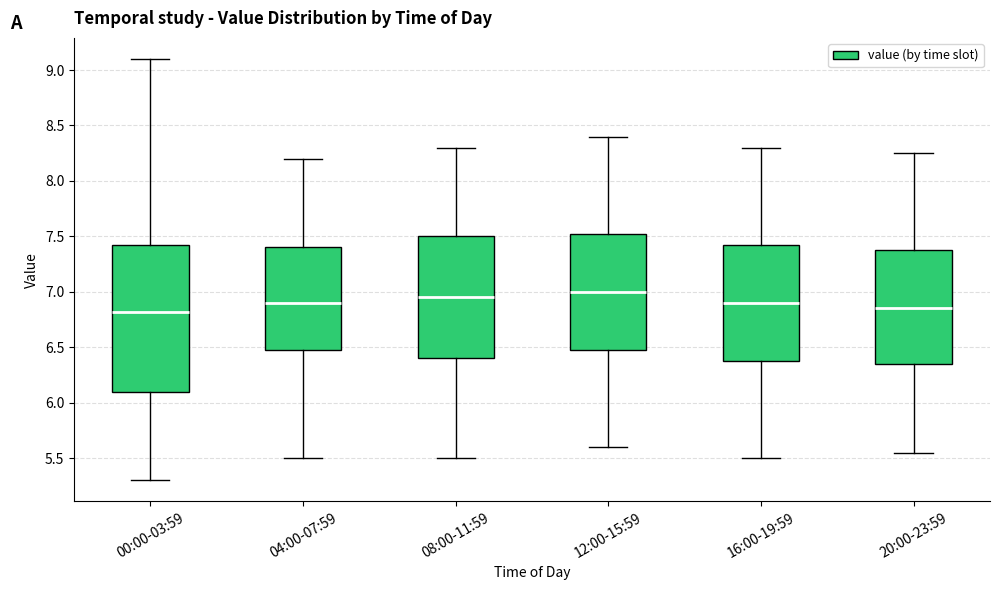

Reading left to right, transcribe this box plot: for each box, give where its median line is, the range the box spans, and where its two whiskers end, as read against the y-axis. The values are not printed on the chart, so give them approximately, as read against the axis.

00:00-03:59: median 6.80, box 6.10 to 7.45, whiskers 5.30 to 9.10
04:00-07:59: median 6.90, box 6.50 to 7.40, whiskers 5.50 to 8.20
08:00-11:59: median 6.95, box 6.40 to 7.50, whiskers 5.50 to 8.30
12:00-15:59: median 7.00, box 6.50 to 7.55, whiskers 5.60 to 8.40
16:00-19:59: median 6.90, box 6.40 to 7.45, whiskers 5.50 to 8.30
20:00-23:59: median 6.85, box 6.35 to 7.40, whiskers 5.55 to 8.25